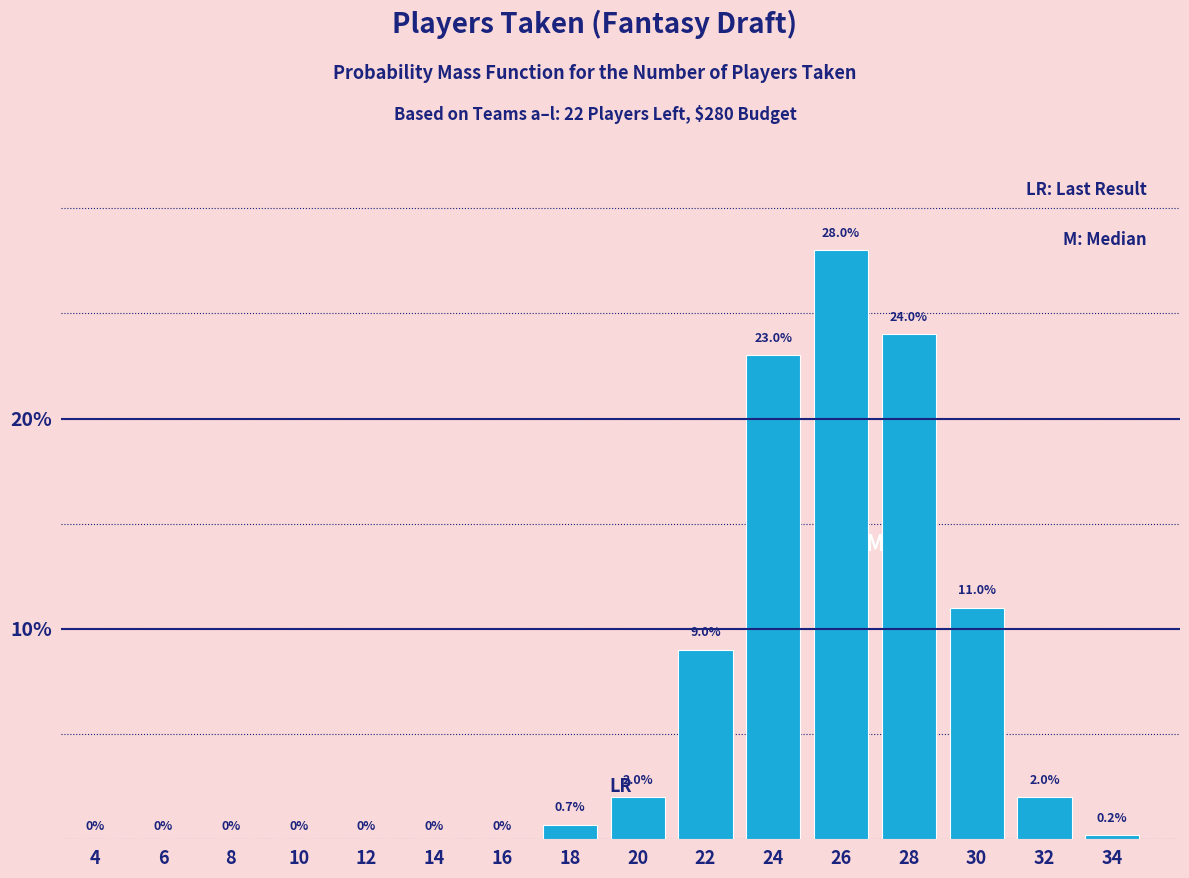

Reading left to right, list all the values displayed in this chart.

4=0.0	6=0.0	8=0.0	10=0.0	12=0.0	14=0.0	16=0.0	18=0.7	20=2.0	22=9.0	24=23.0	26=28.0	28=24.0	30=11.0	32=2.0	34=0.2